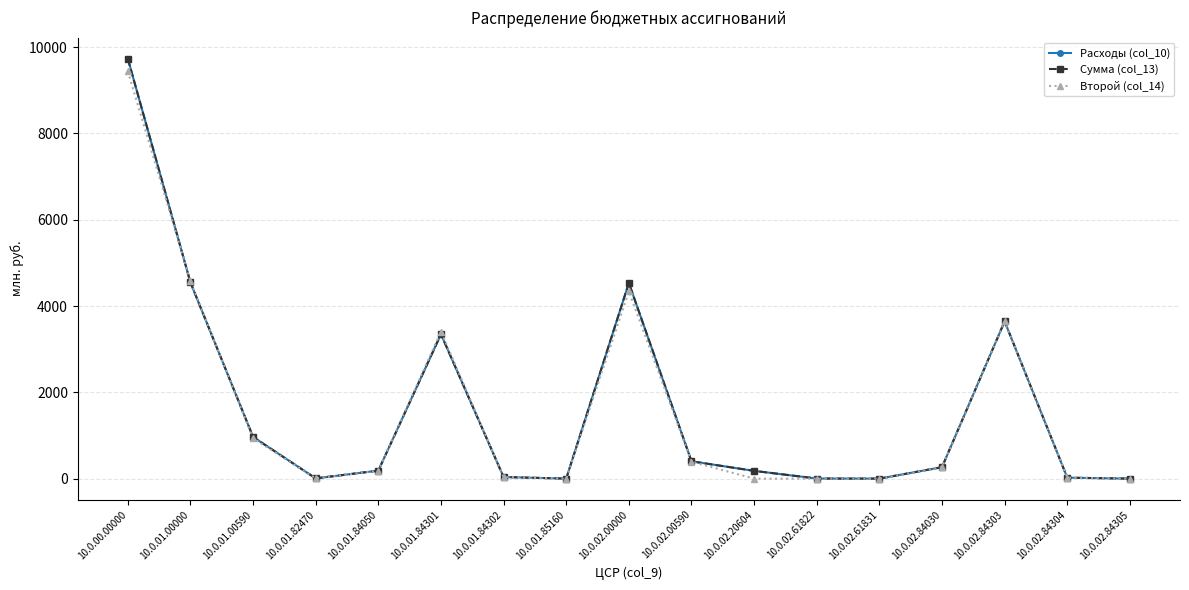

Does the chart have visible grid lines?

Yes